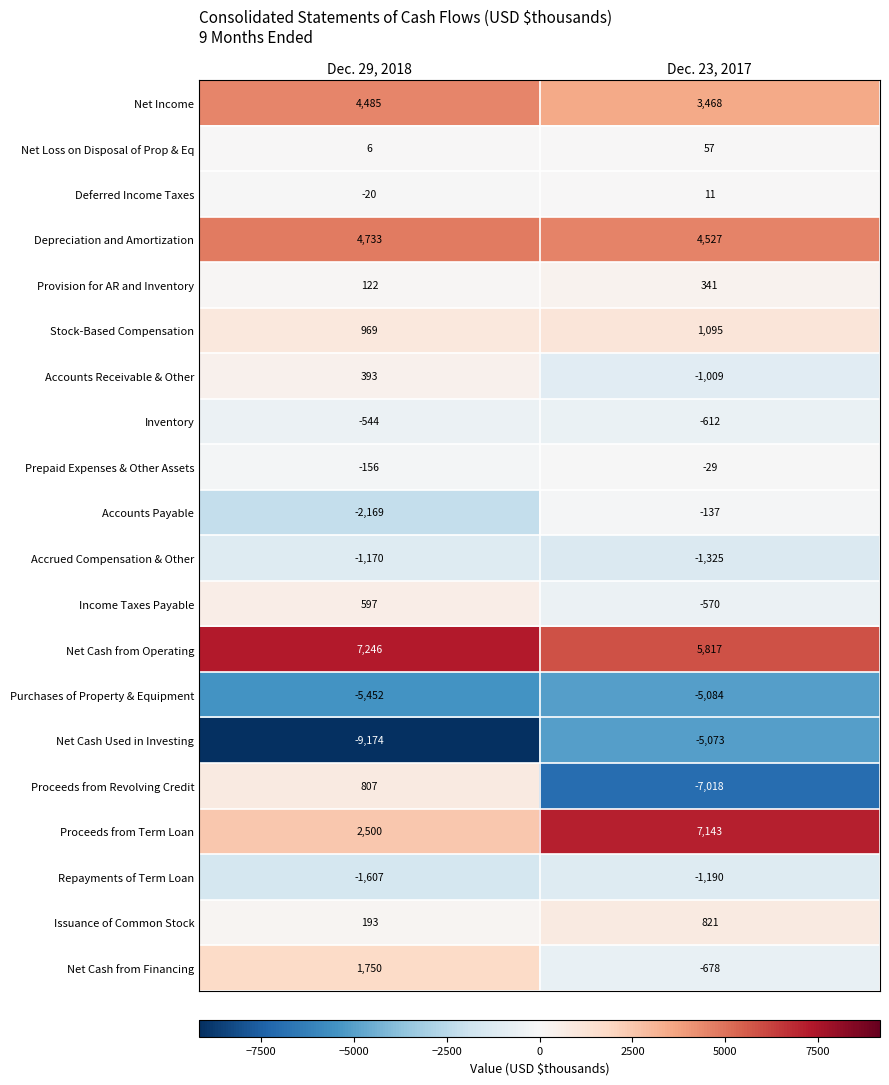

Rank the series by their maximum value, from lowest to highest.

Purchases of Property & Equipment, Net Cash Used in Investing, Repayments of Term Loan, Accrued Compensation & Other, Inventory, Accounts Payable, Prepaid Expenses & Other Assets, Deferred Income Taxes, Net Loss on Disposal of Prop & Eq, Provision for AR and Inventory, Accounts Receivable & Other, Income Taxes Payable, Proceeds from Revolving Credit, Issuance of Common Stock, Stock-Based Compensation, Net Cash from Financing, Net Income, Depreciation and Amortization, Proceeds from Term Loan, Net Cash from Operating